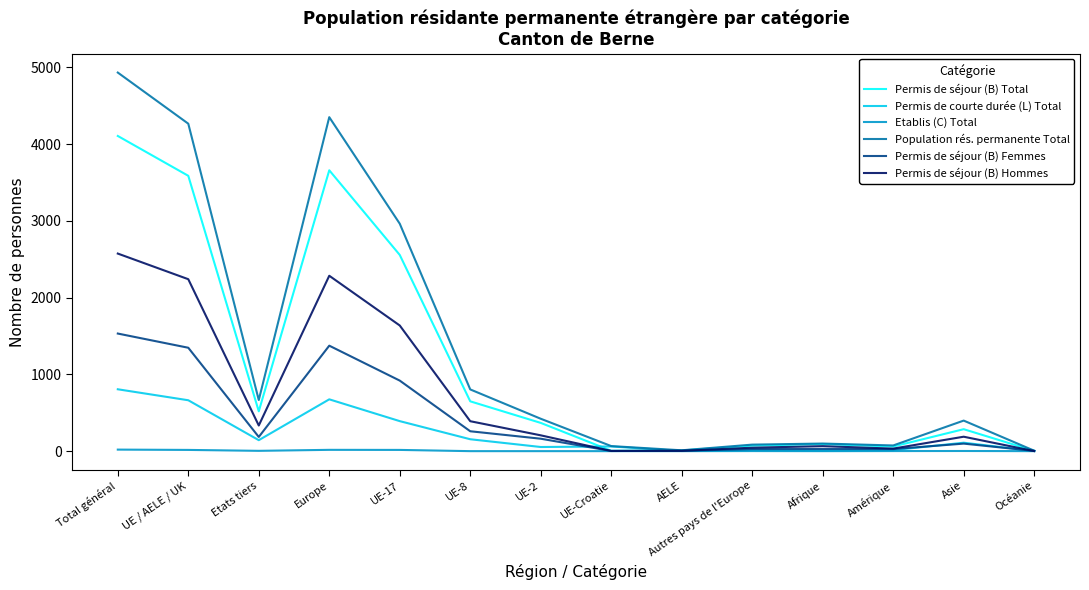

At Europe, list the series in order from smallest to largest.

Etablis (C) Total, Permis de courte durée (L) Total, Permis de séjour (B) Femmes, Permis de séjour (B) Hommes, Permis de séjour (B) Total, Population rés. permanente Total